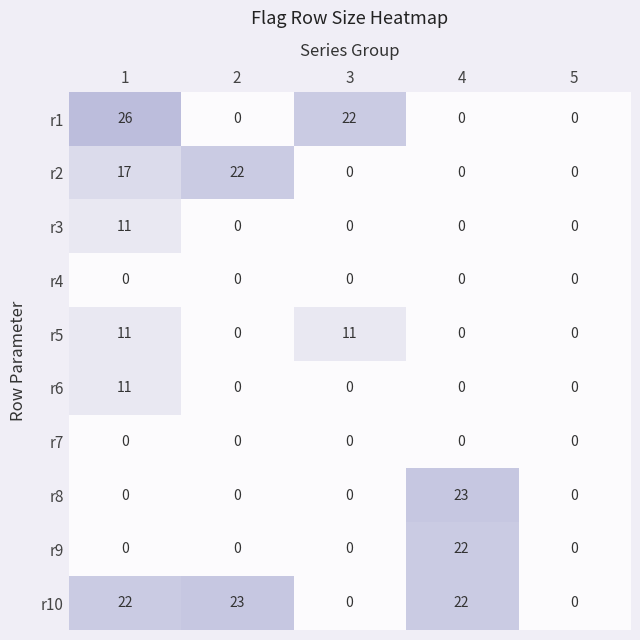

What is the maximum value shown in the chart?

26